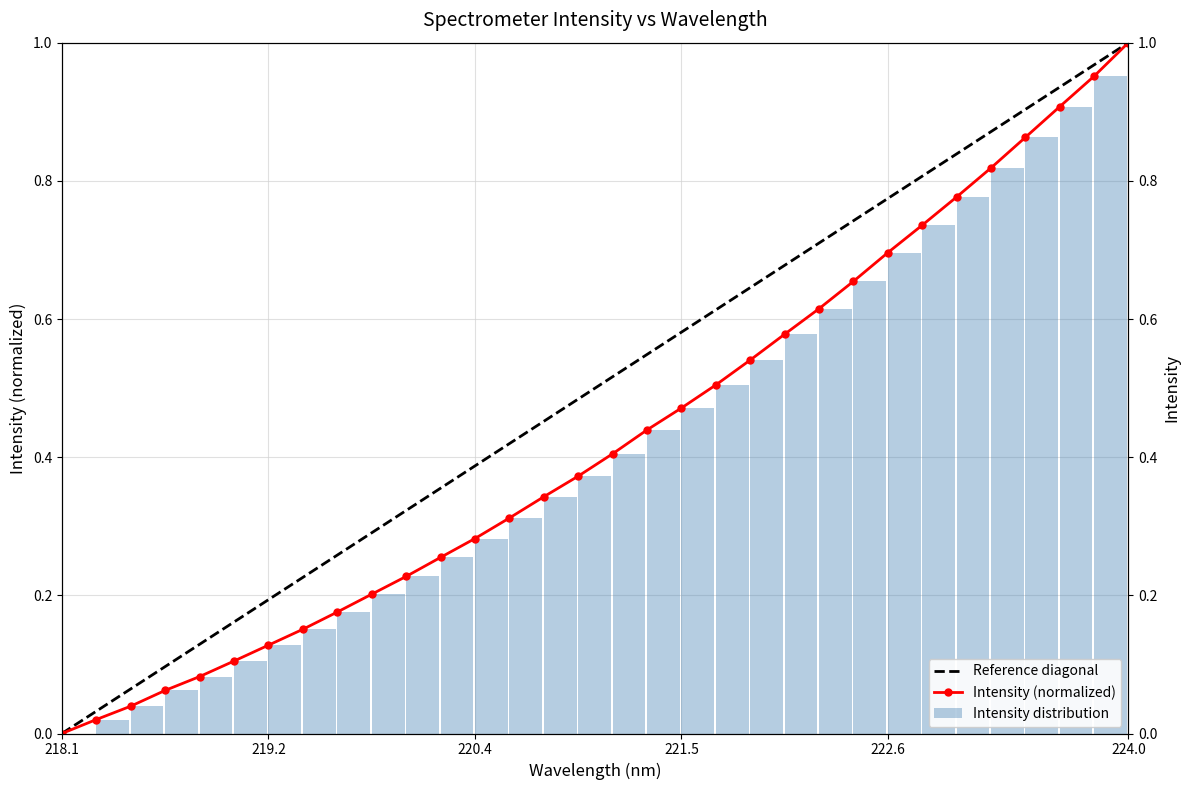

Which category has the lowest value across all series?

218.0596